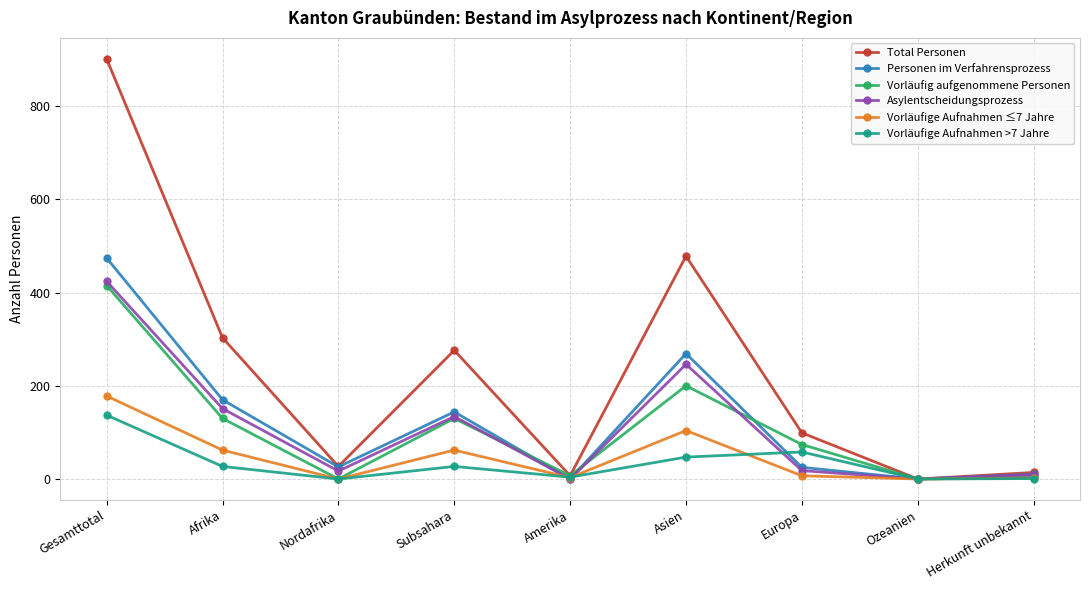

What is the greatest value displayed?

901